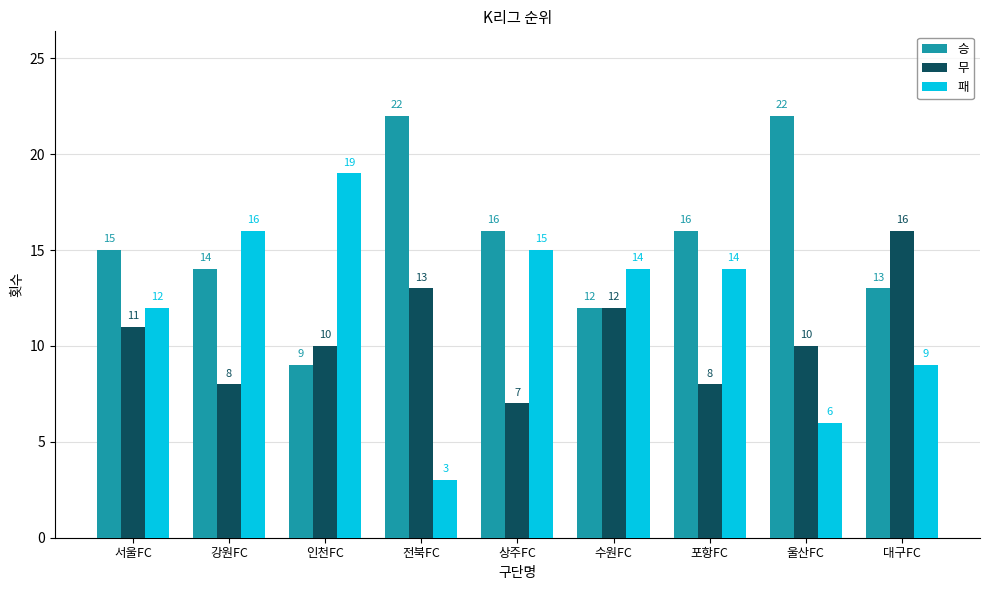

Reading left to right, transcribe all the data shown in this chart.

승: 15	14	9	22	16	12	16	22	13
무: 11	8	10	13	7	12	8	10	16
패: 12	16	19	3	15	14	14	6	9